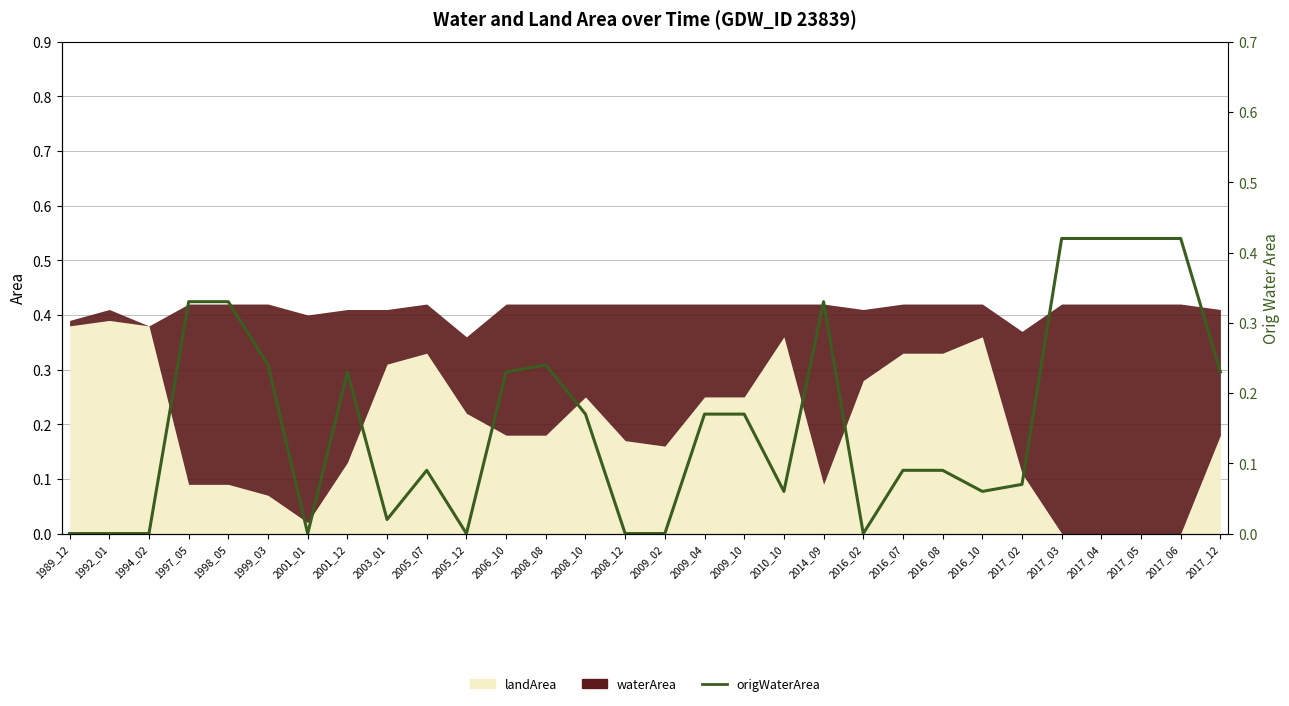

The value at 1992_01 is 0.0. True or false?

True